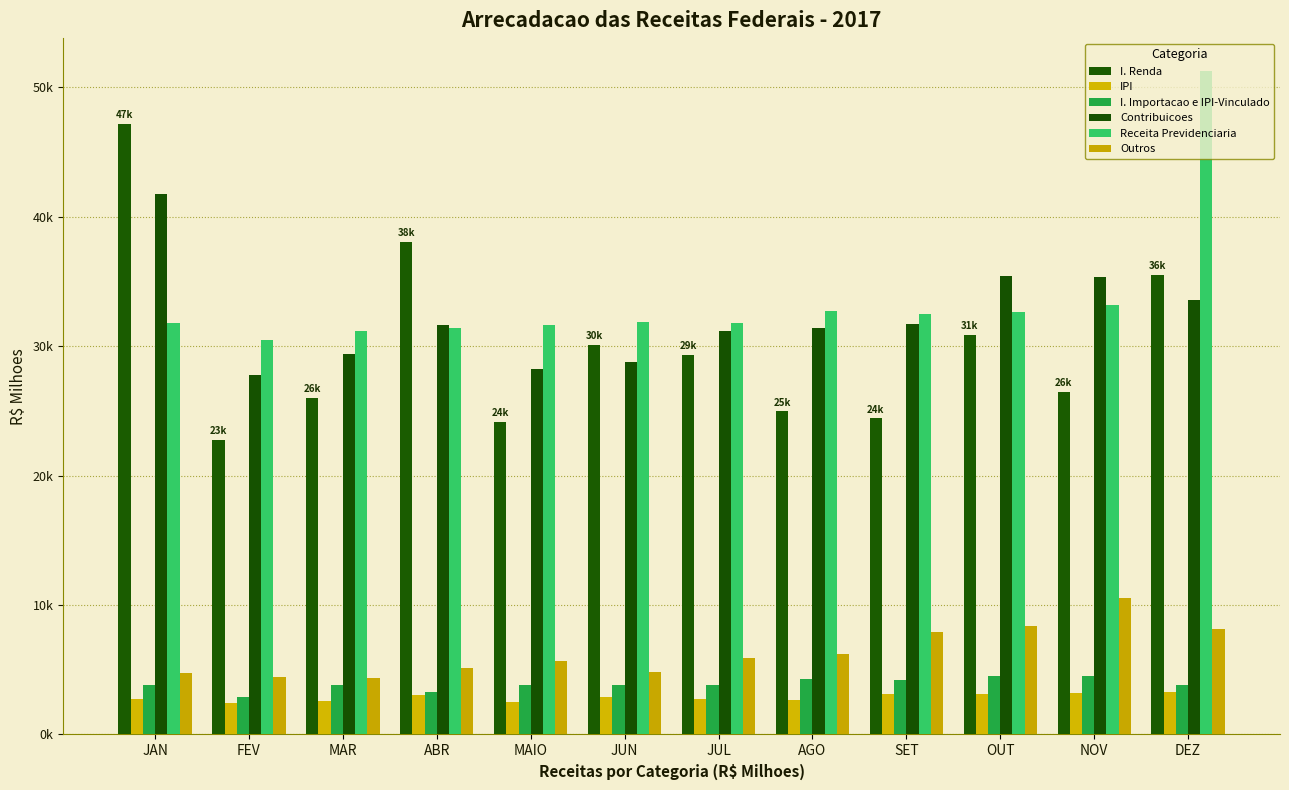

At which category is the sum across all series the highest?

DEZ